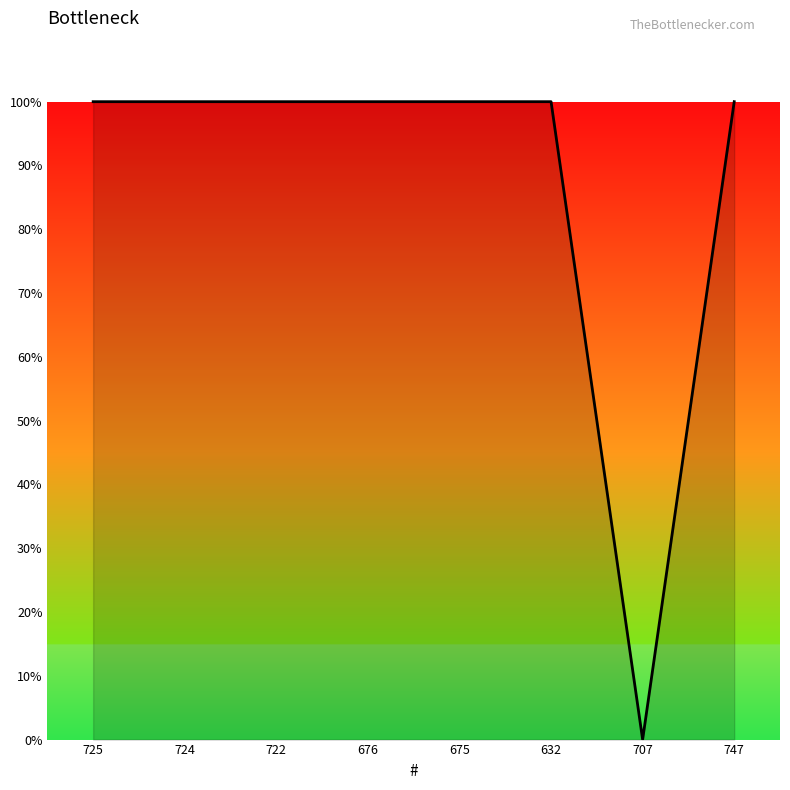

What is the ratio of the value at 725 to the value at 722?

1.0